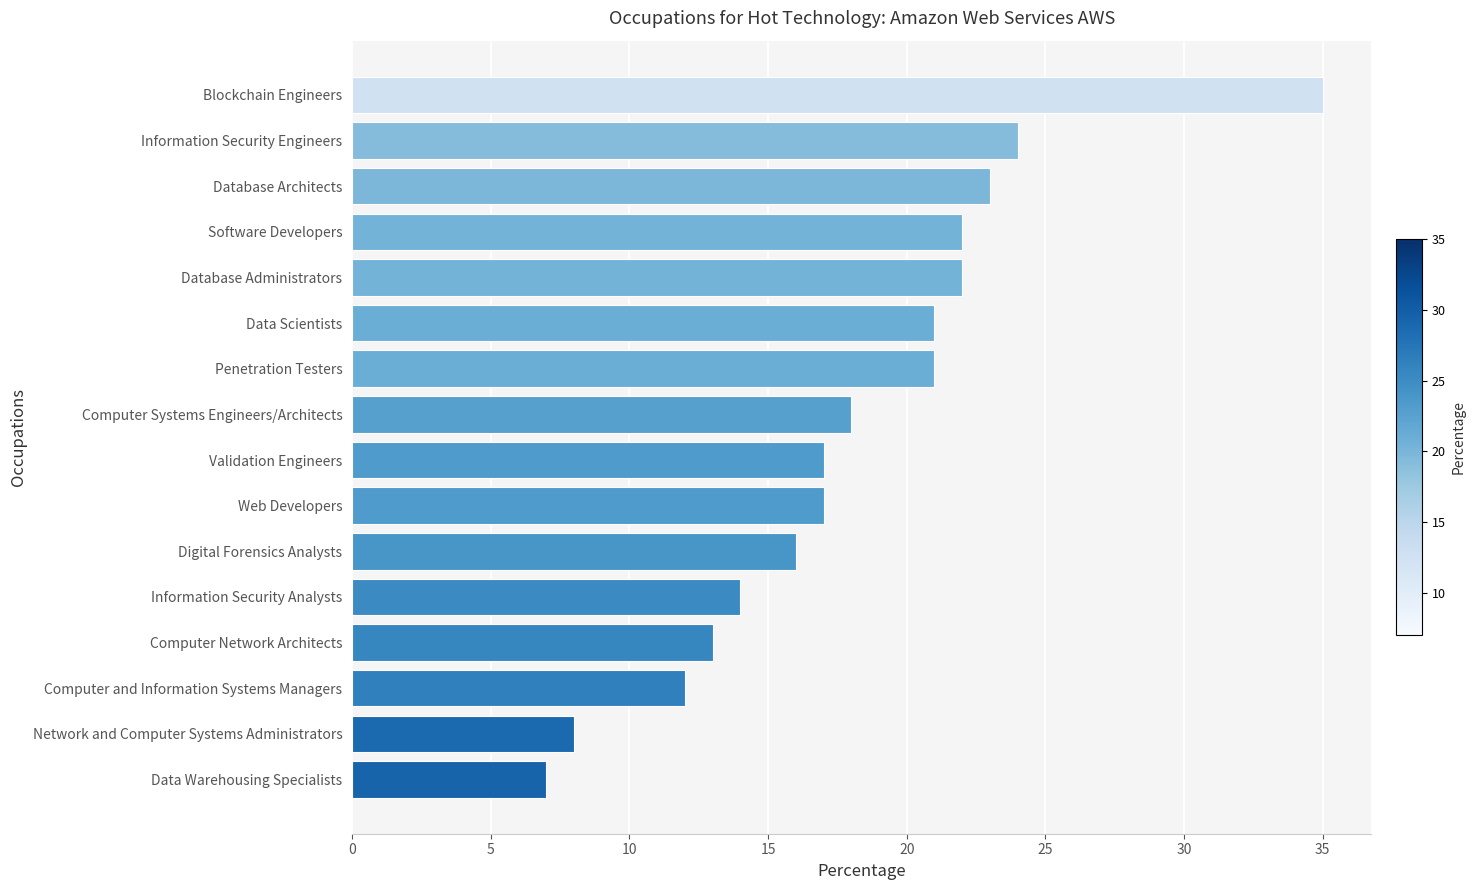

What is the smallest value displayed?

7